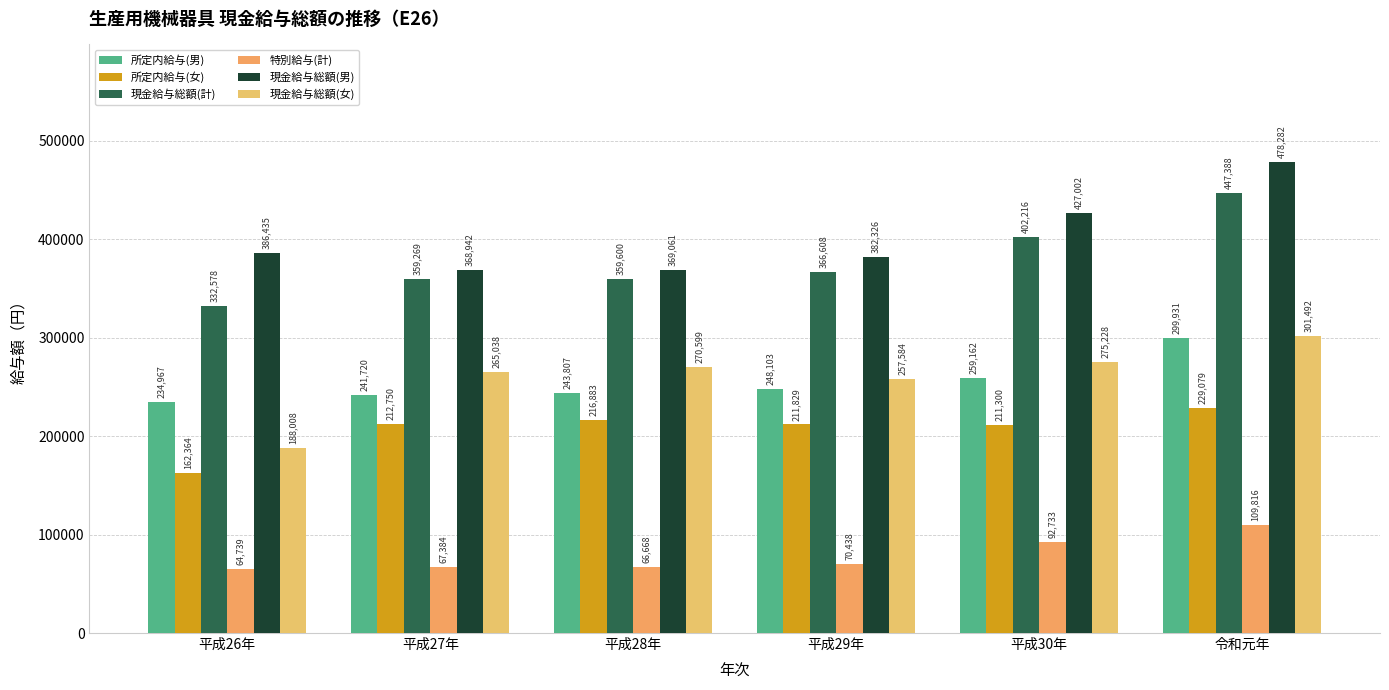

Is the value of 所定内給与(男) at 平成29年 greater than the value of 現金給与総額(男) at 平成30年?

No